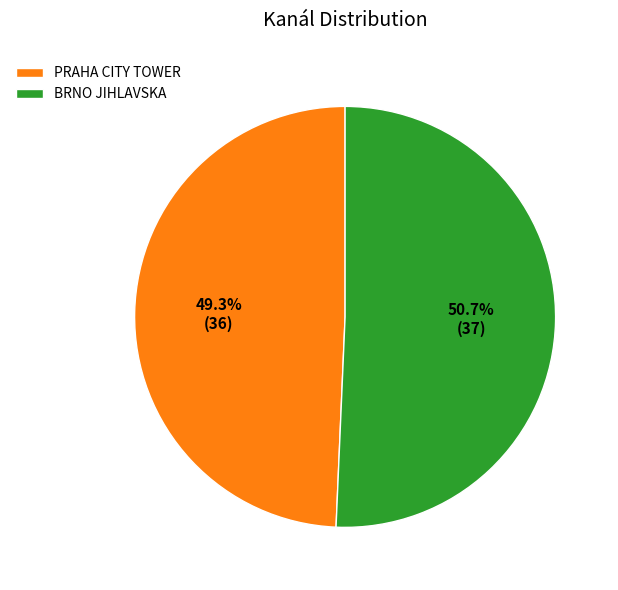

Combined, what portion of the pie is PRAHA CITY TOWER and BRNO JIHLAVSKA?

100.0%